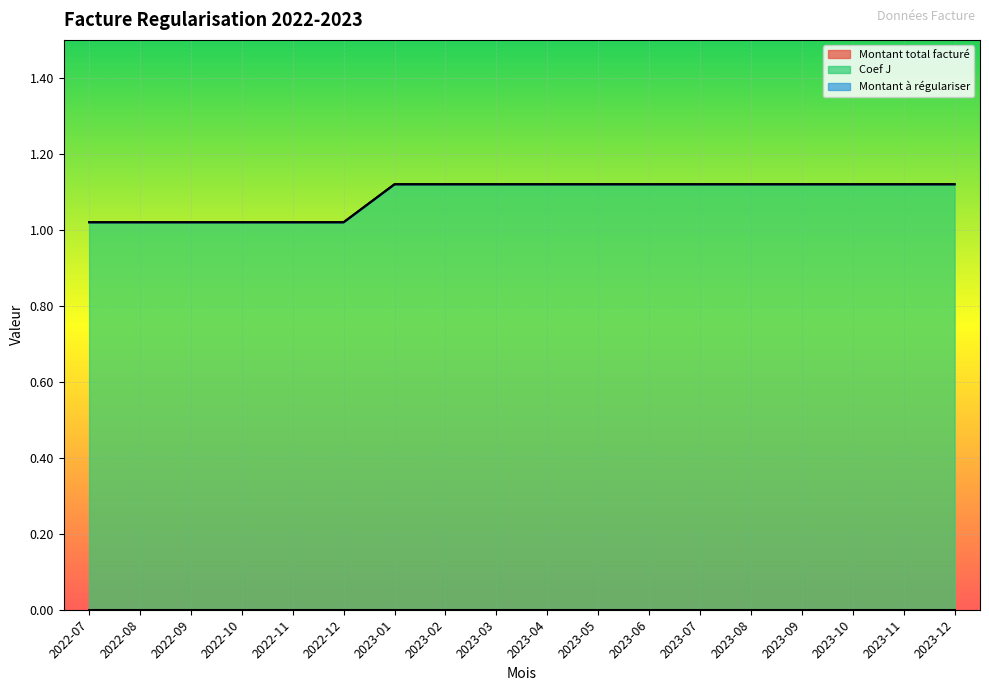

What is the label of the 18th point from the left?

2023-12